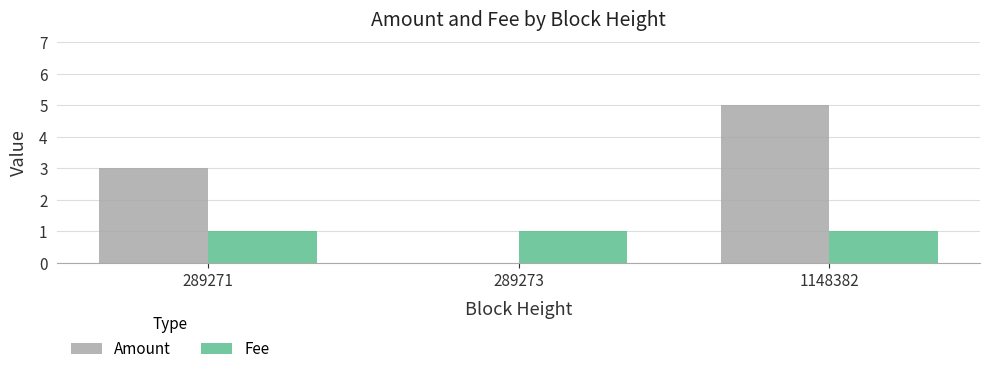

Reading left to right, transcribe all the data shown in this chart.

Amount: 289271=3	289273=0	1148382=5
Fee: 289271=1	289273=1	1148382=1